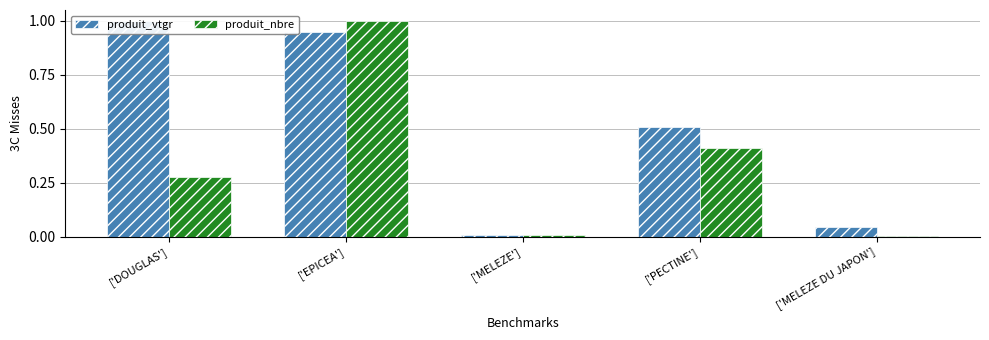

Rank the series by their maximum value, from lowest to highest.

produit_vtgr, produit_nbre